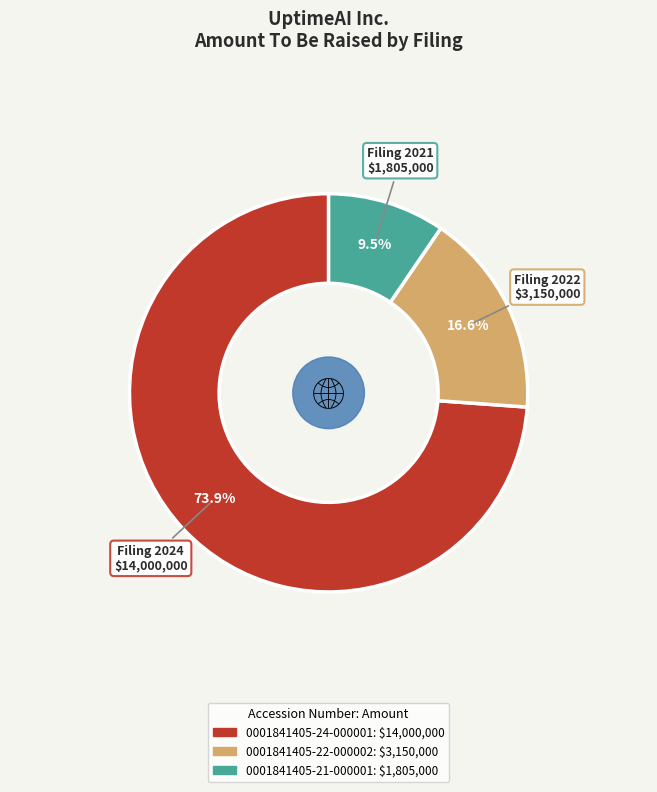

Between 0001841405-21-000001 and 0001841405-24-000001, which is larger?

0001841405-24-000001